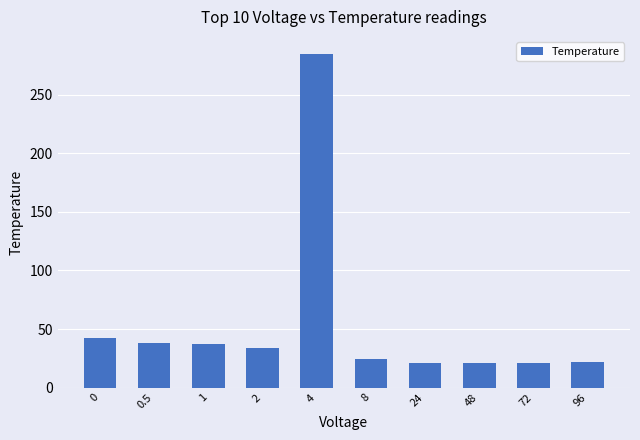

What is the change in value from 48 to 72?

-0.1